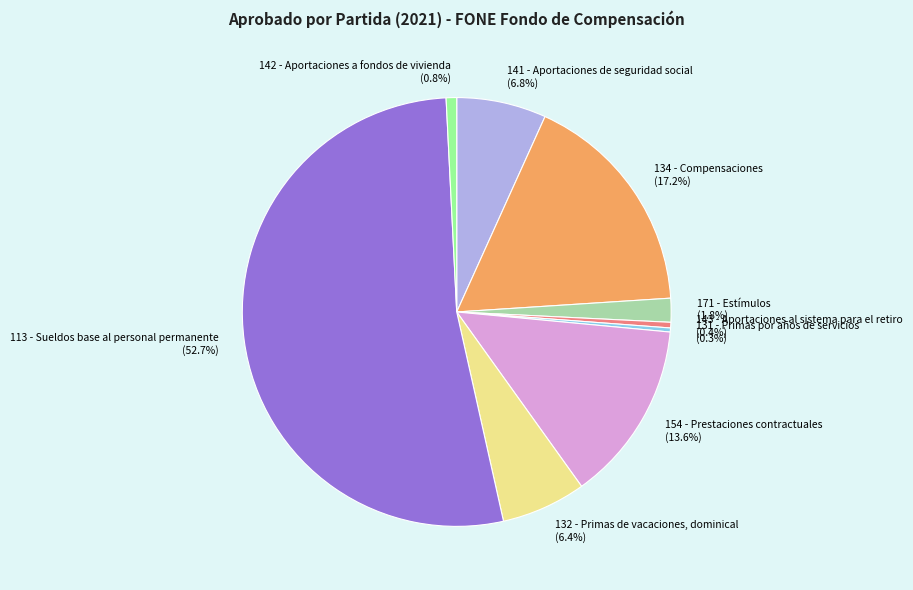

To the nearest percent, what is the difference between the largest and smallest slice percentages?

52%